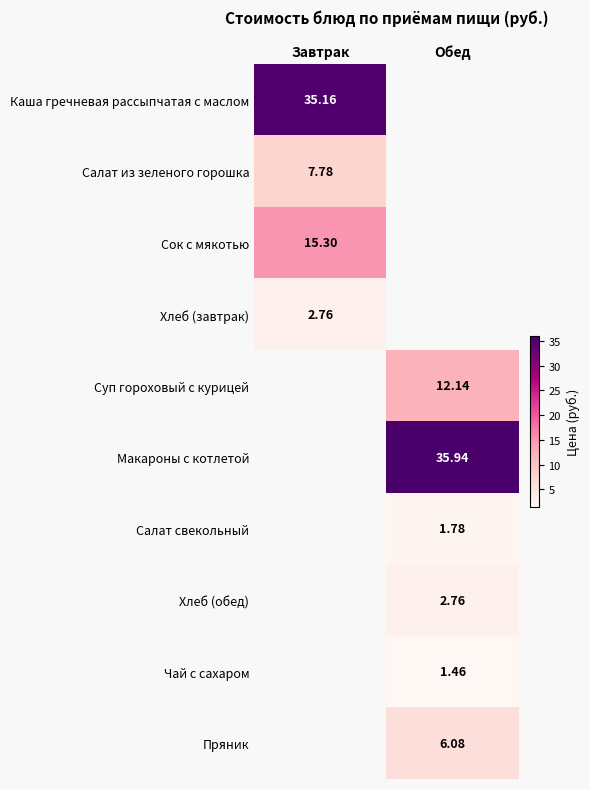

Between Завтрак and Обед, which is larger?

Обед